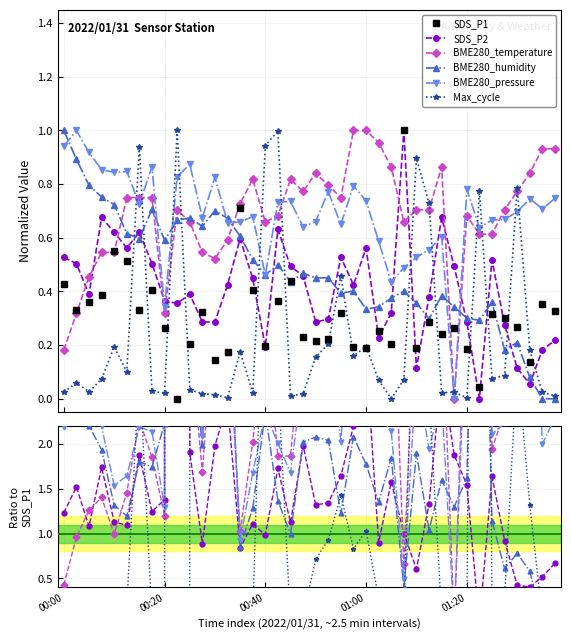

True or false: SDS_P1 has more than 0 points higher than both neighbors.

True